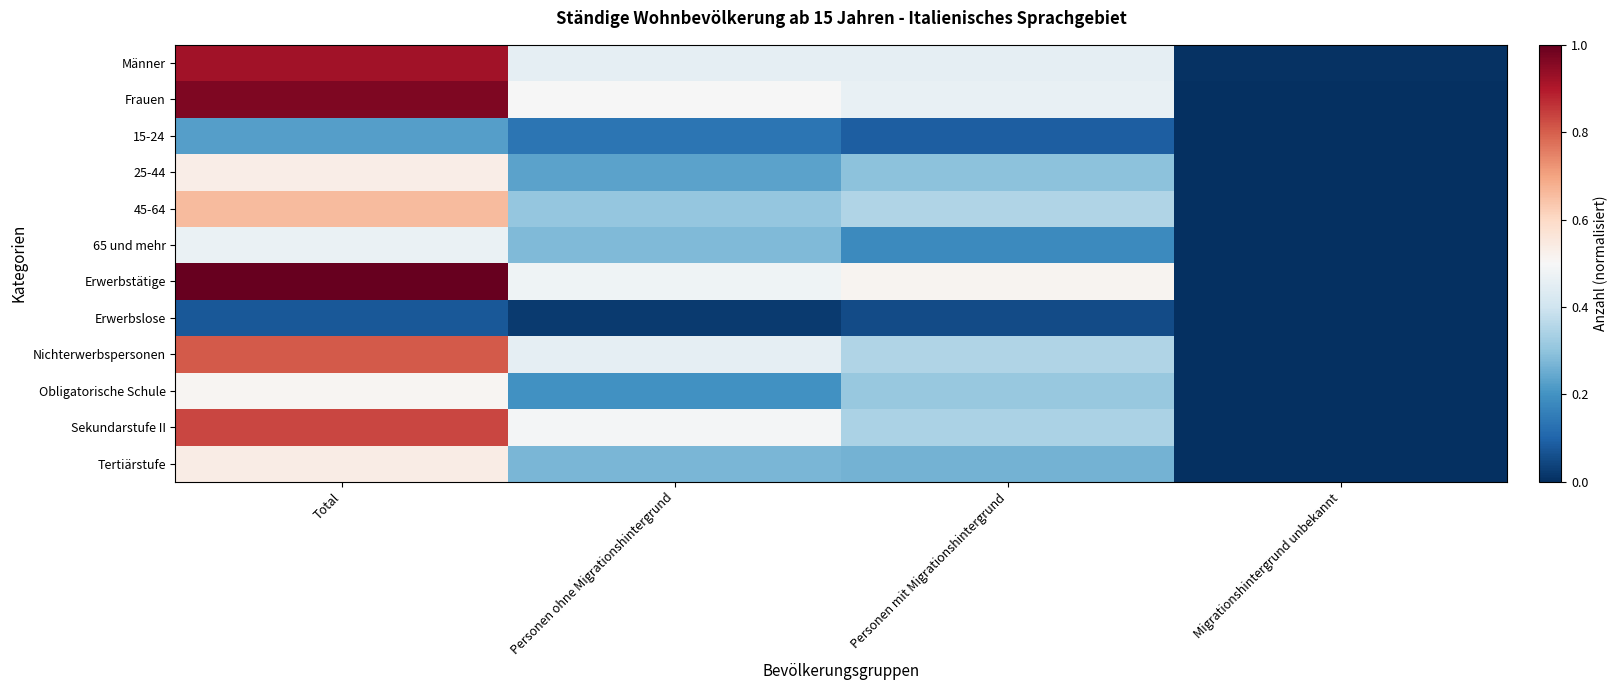

Reading left to right, transcribe all the data shown in this chart.

Männer: Total=0.9	Personen ohne Migrationshintergrund=0.5	Personen mit Migrationshintergrund=0.5	Migrationshintergrund unbekannt=0.0
Frauen: Total=1.0	Personen ohne Migrationshintergrund=0.5	Personen mit Migrationshintergrund=0.5	Migrationshintergrund unbekannt=0.0
15-24: Total=0.2	Personen ohne Migrationshintergrund=0.1	Personen mit Migrationshintergrund=0.1	Migrationshintergrund unbekannt=0.0
25-44: Total=0.5	Personen ohne Migrationshintergrund=0.2	Personen mit Migrationshintergrund=0.3	Migrationshintergrund unbekannt=0.0
45-64: Total=0.7	Personen ohne Migrationshintergrund=0.3	Personen mit Migrationshintergrund=0.3	Migrationshintergrund unbekannt=0.0
65 und mehr: Total=0.5	Personen ohne Migrationshintergrund=0.3	Personen mit Migrationshintergrund=0.2	Migrationshintergrund unbekannt=0.0
Erwerbstätige: Total=1.0	Personen ohne Migrationshintergrund=0.5	Personen mit Migrationshintergrund=0.5	Migrationshintergrund unbekannt=0.0
Erwerbslose: Total=0.1	Personen ohne Migrationshintergrund=0.0	Personen mit Migrationshintergrund=0.1	Migrationshintergrund unbekannt=0.0
Nichterwerbspersonen: Total=0.8	Personen ohne Migrationshintergrund=0.5	Personen mit Migrationshintergrund=0.4	Migrationshintergrund unbekannt=0.0
Obligatorische Schule: Total=0.5	Personen ohne Migrationshintergrund=0.2	Personen mit Migrationshintergrund=0.3	Migrationshintergrund unbekannt=0.0
Sekundarstufe II: Total=0.8	Personen ohne Migrationshintergrund=0.5	Personen mit Migrationshintergrund=0.3	Migrationshintergrund unbekannt=0.0
Tertiärstufe: Total=0.5	Personen ohne Migrationshintergrund=0.3	Personen mit Migrationshintergrund=0.3	Migrationshintergrund unbekannt=0.0